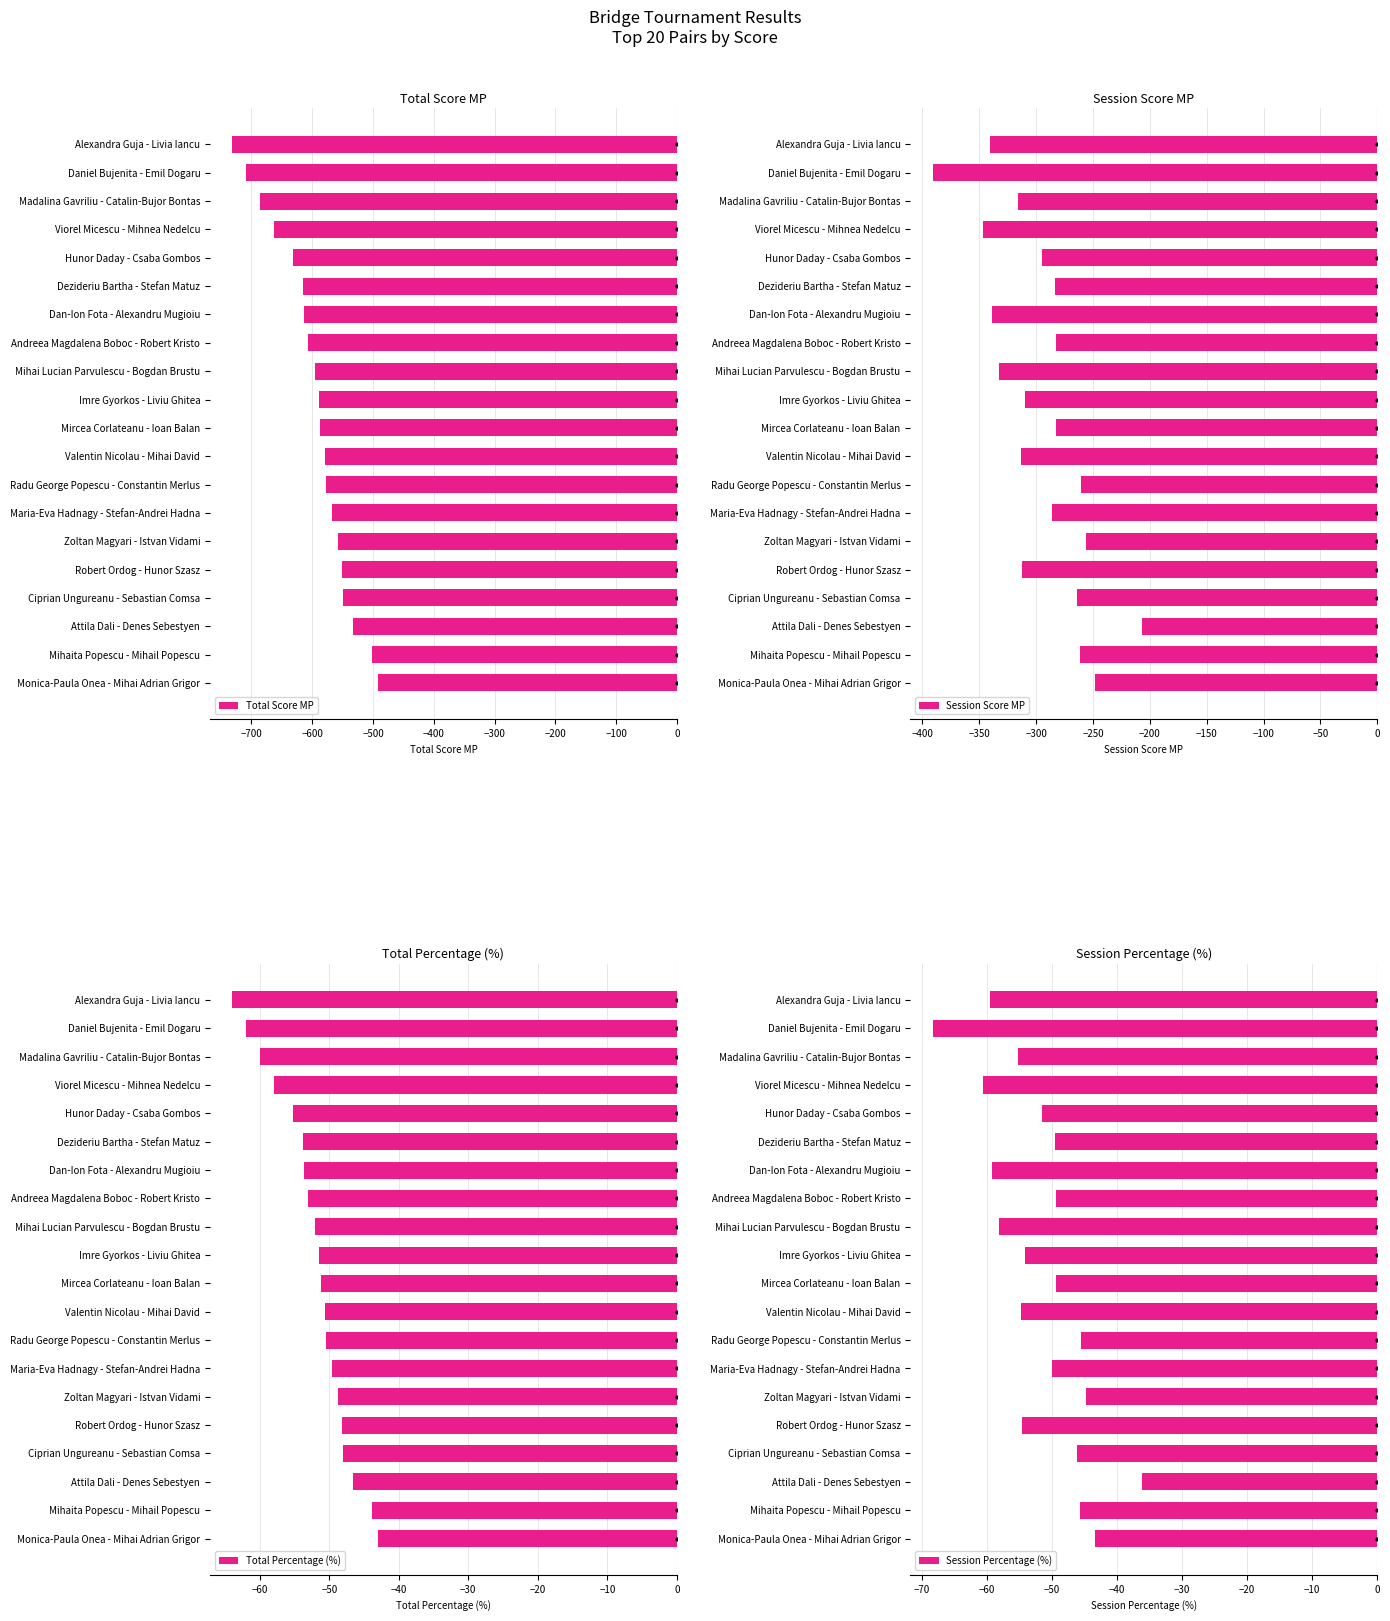

What are all the series names shown in the legend?

Total Score MP, Session Score MP, Total Percentage (%), Session Percentage (%)